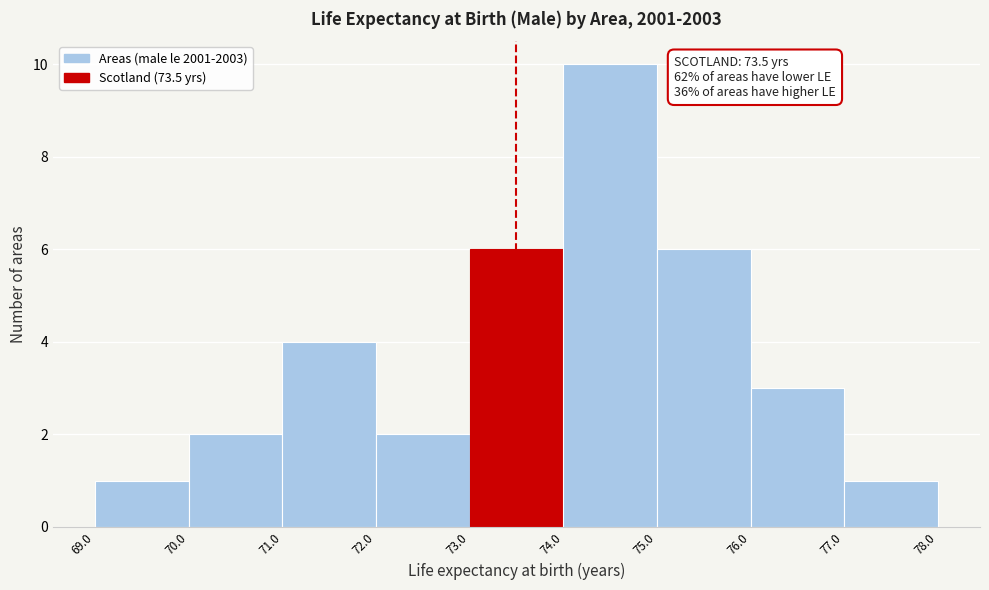

Which range on the x-axis has the tallest bar?

74.0 to 75.0